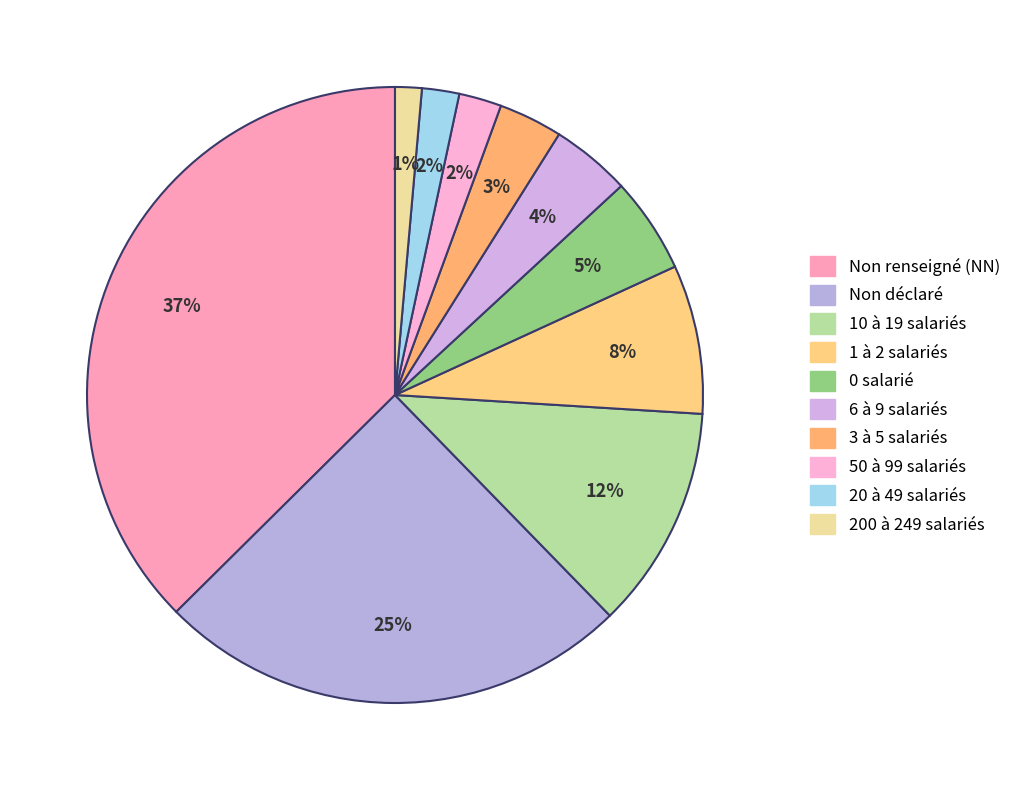

Does any single category account for the majority?

No